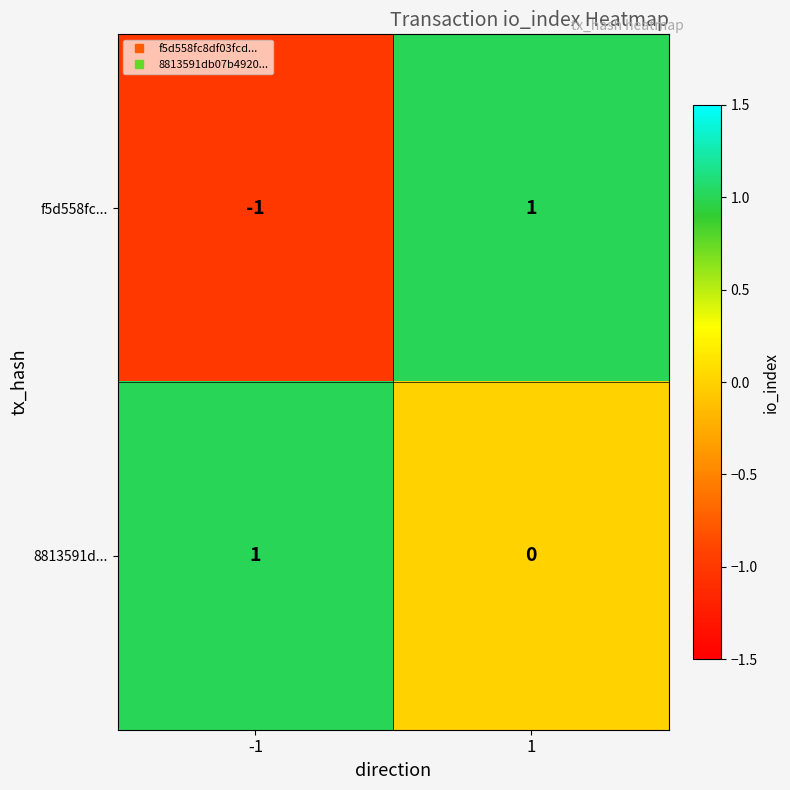

Which series changed the most between -1 and 1?

f5d558fc...